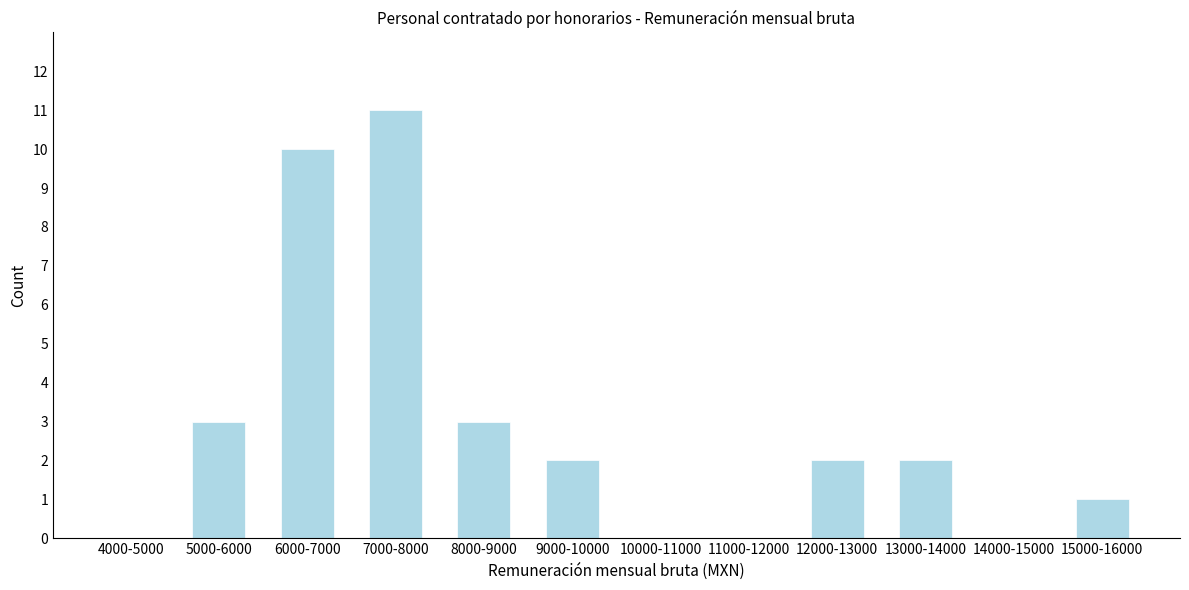

Reading left to right, extract all data points from this chart.

4000-5000=0	5000-6000=3	6000-7000=10	7000-8000=11	8000-9000=3	9000-10000=2	10000-11000=0	11000-12000=0	12000-13000=2	13000-14000=2	14000-15000=0	15000-16000=1